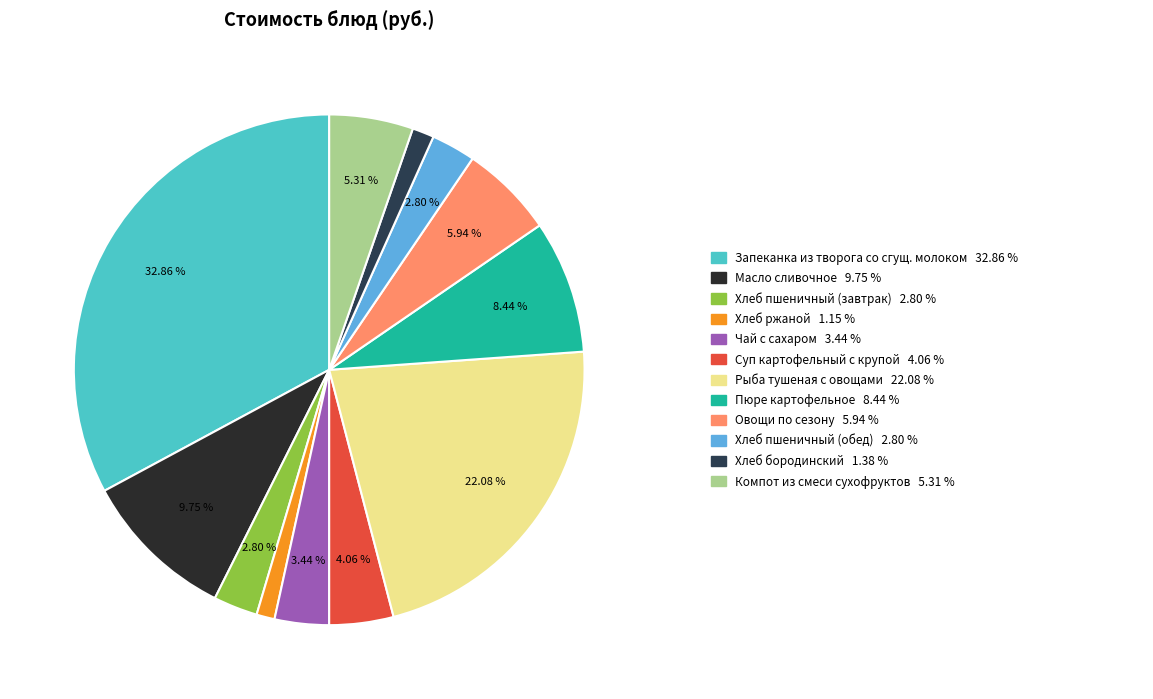

Count the number of slices in the pie.

12